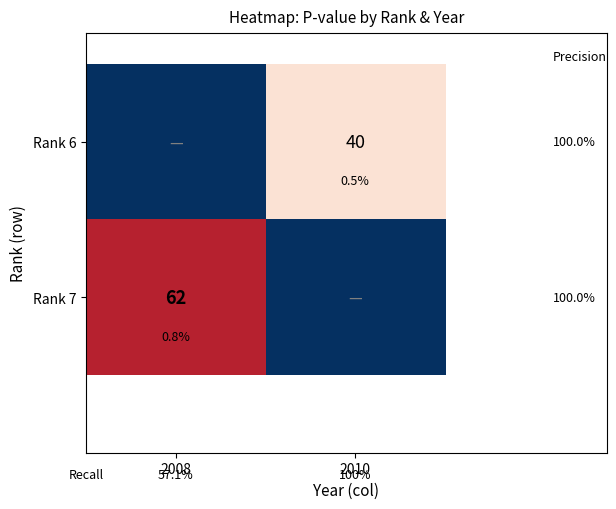

Which series has the largest range (max minus min)?

Rank 7